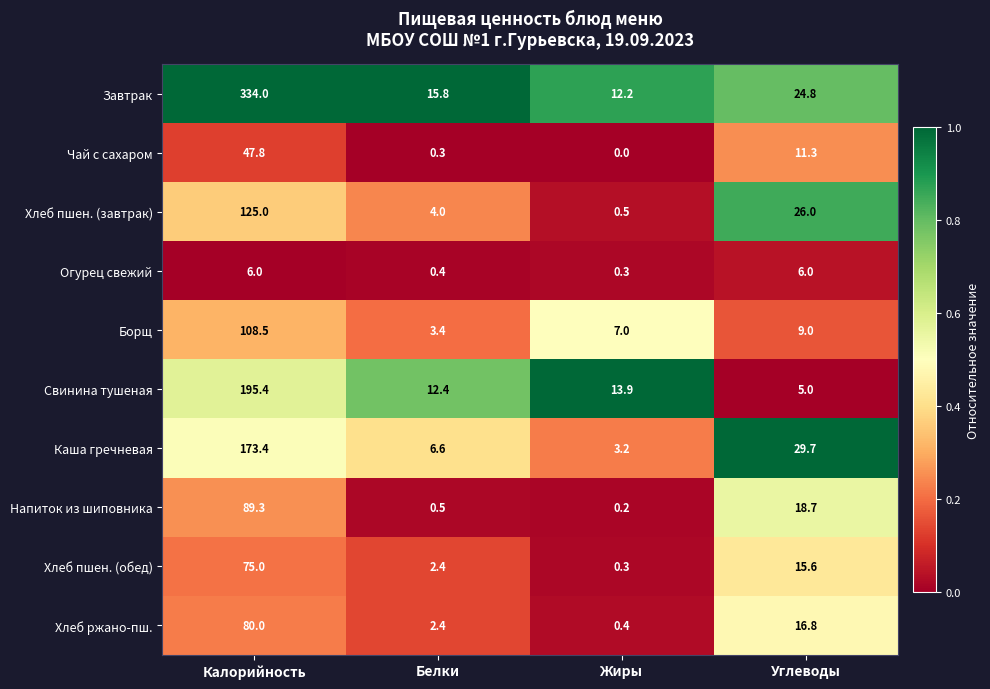

At which label does Чай с сахаром reach its peak?

Калорийность